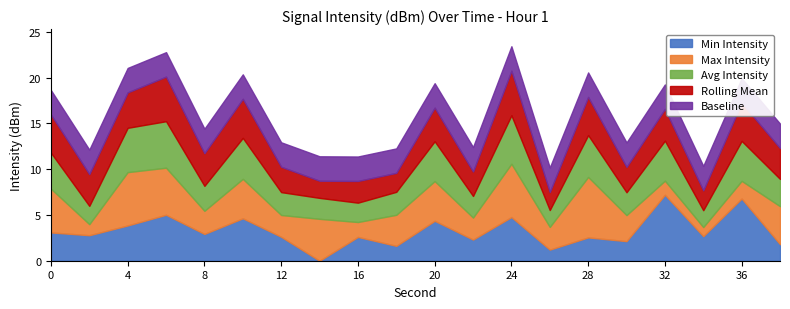

What is the difference between the highest and lowest values at 34?

1.7